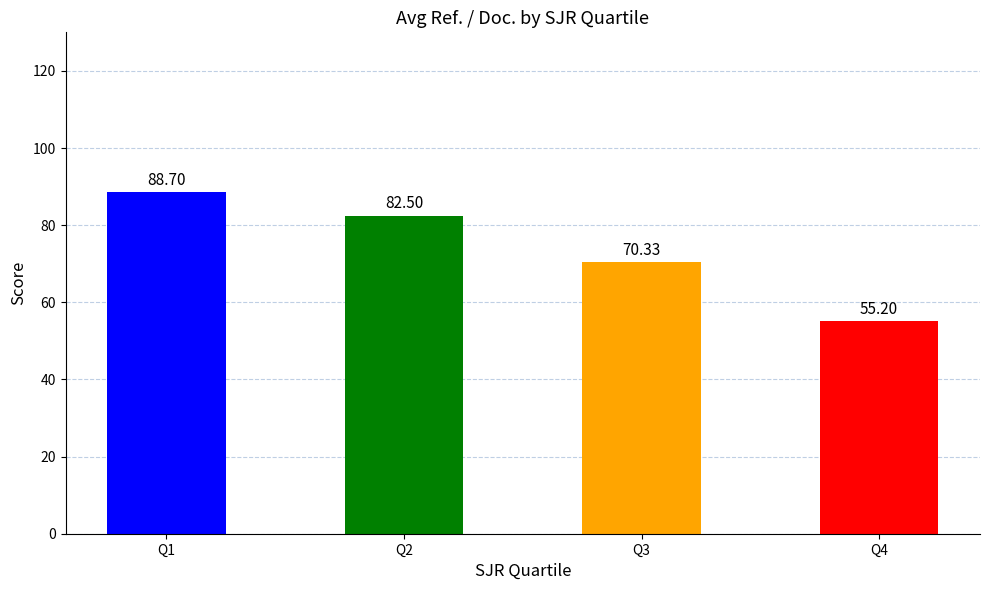

List the labels in order of value, largest first.

Q1, Q2, Q3, Q4